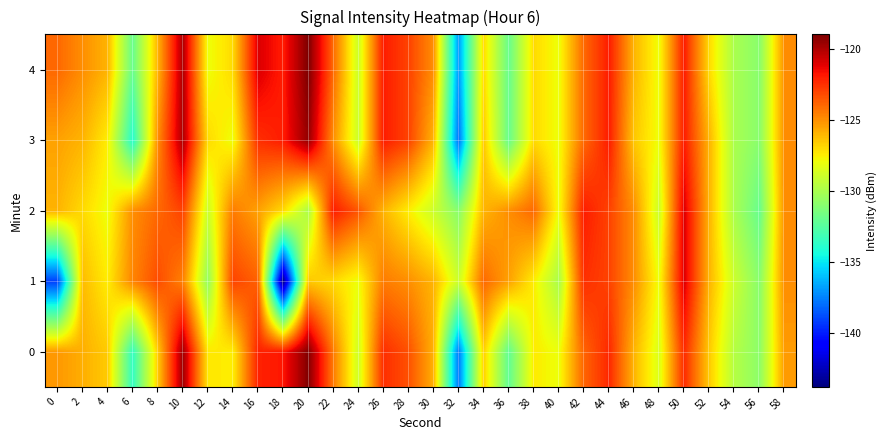

How many series are shown in this chart?

5